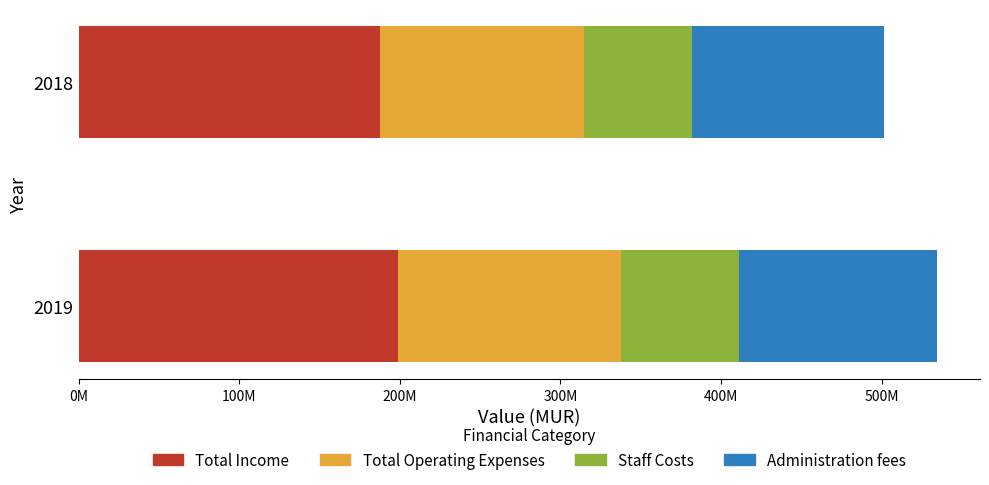

Reading right to left, transcribe all the data shown in this chart.

Total Income: 187882492	198699584
Total Operating Expenses: 127003335	138924309
Staff Costs: 66851505	73233322
Administration fees: 119619870	123568939